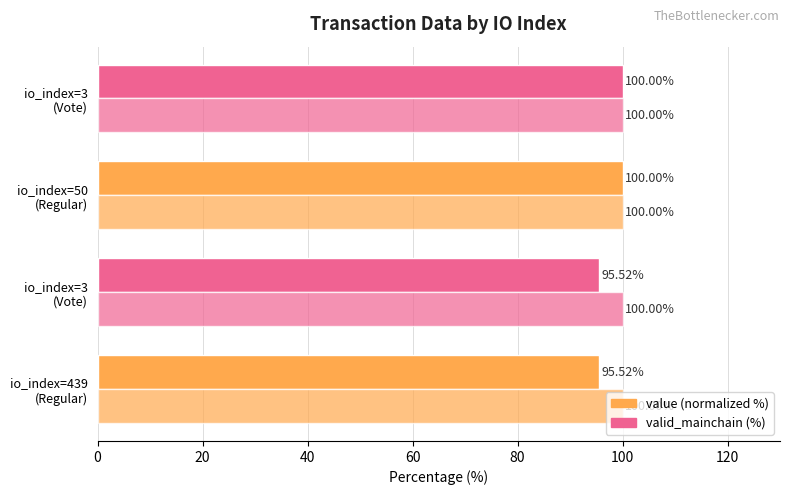

How many data points does each series have?

4